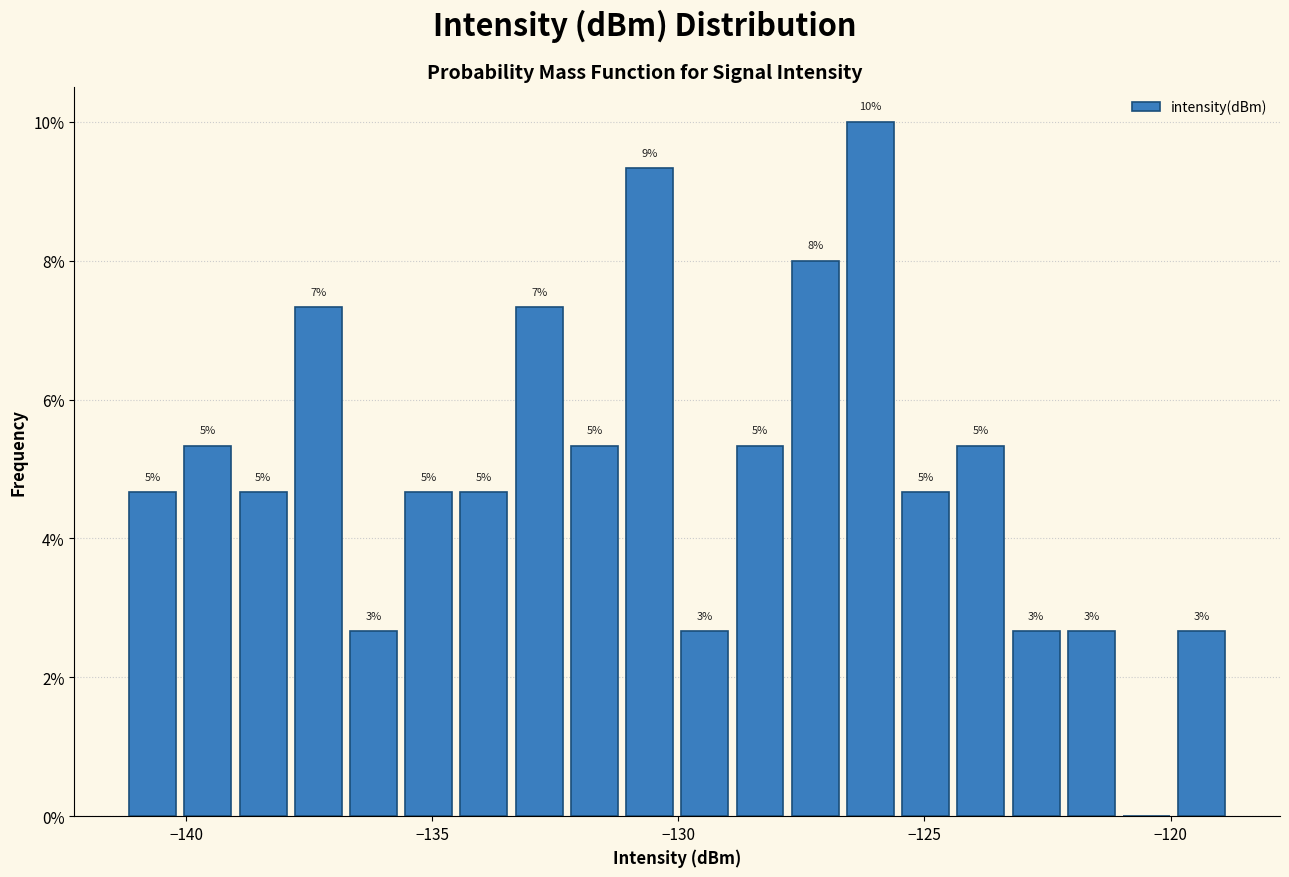

Around what value on the x-axis is the tallest bar? Give the approximate position of its centre, as read against the axis.

-126.0